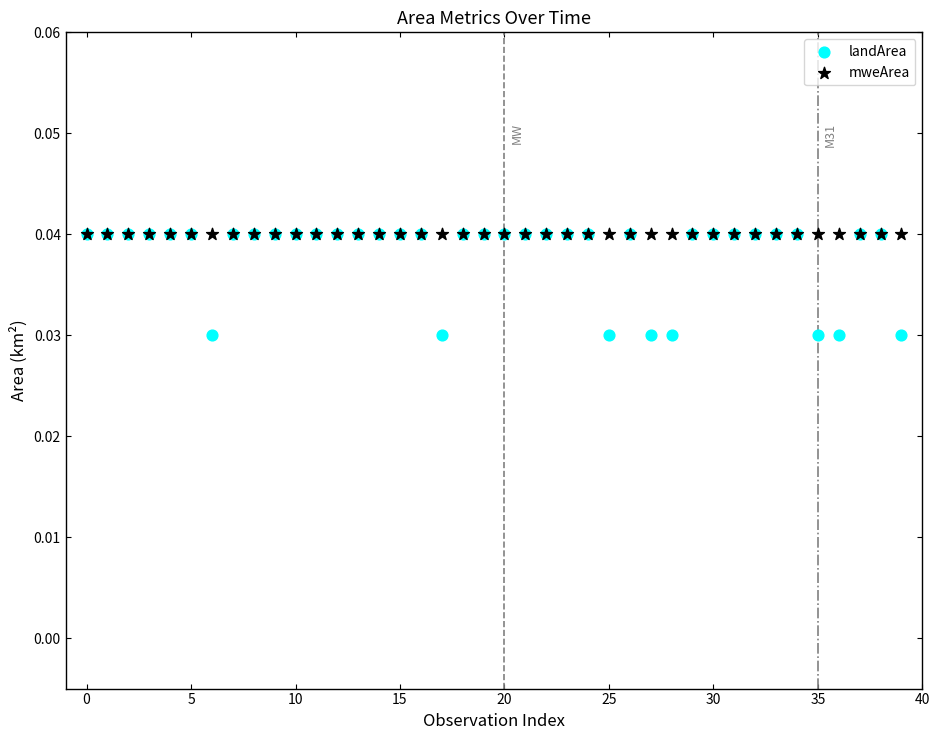

What are all the series names shown in the legend?

landArea, mweArea